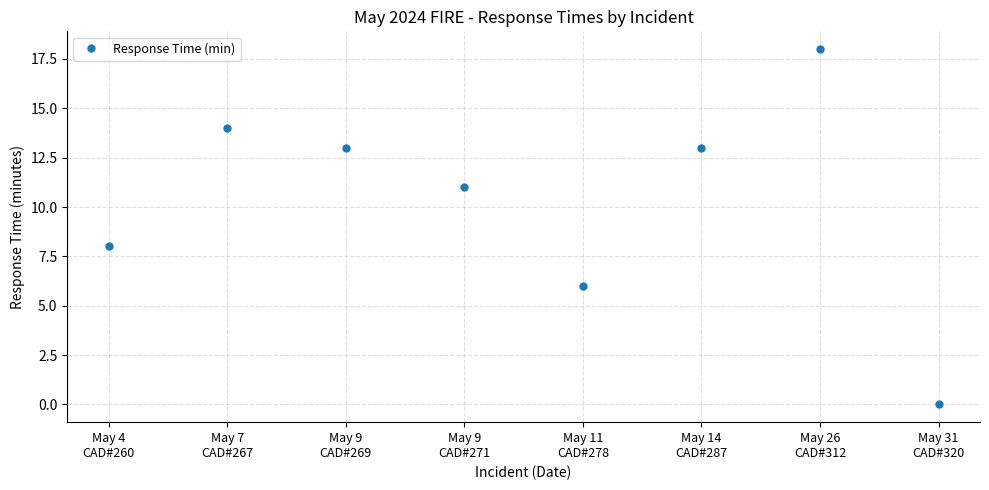

How many positive values are there?

7